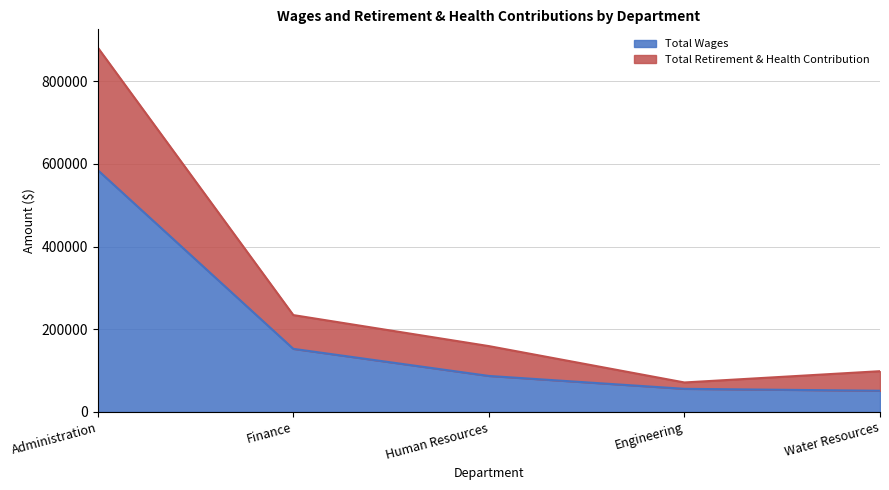

Which category has the highest value in the Total Wages series?

Administration